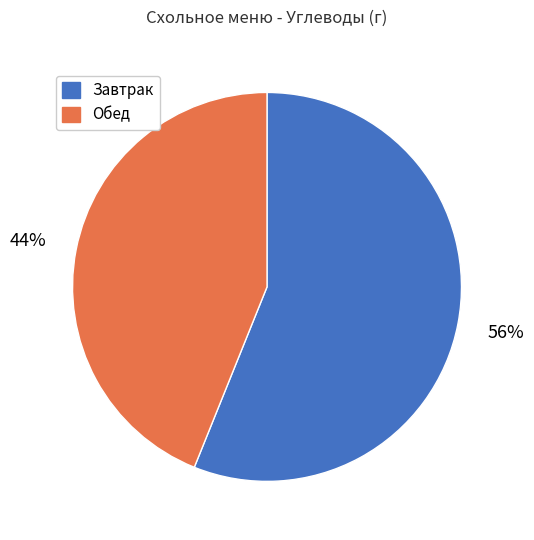

Which slice represents more than half of the pie?

Завтрак